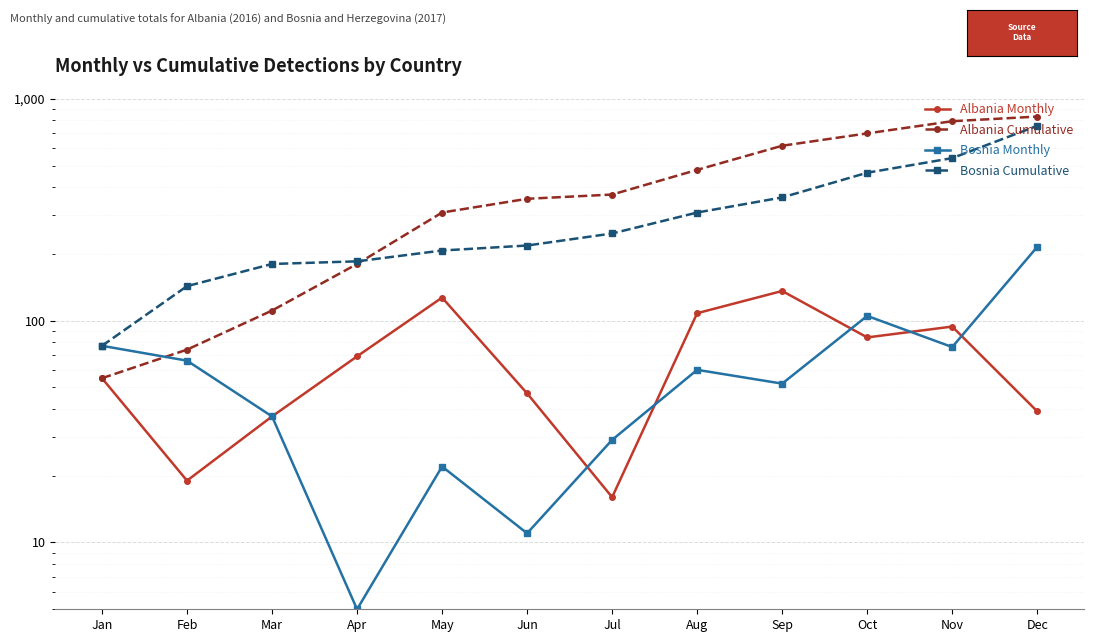

How many intersections are there between Albania Monthly and Bosnia Monthly?

5